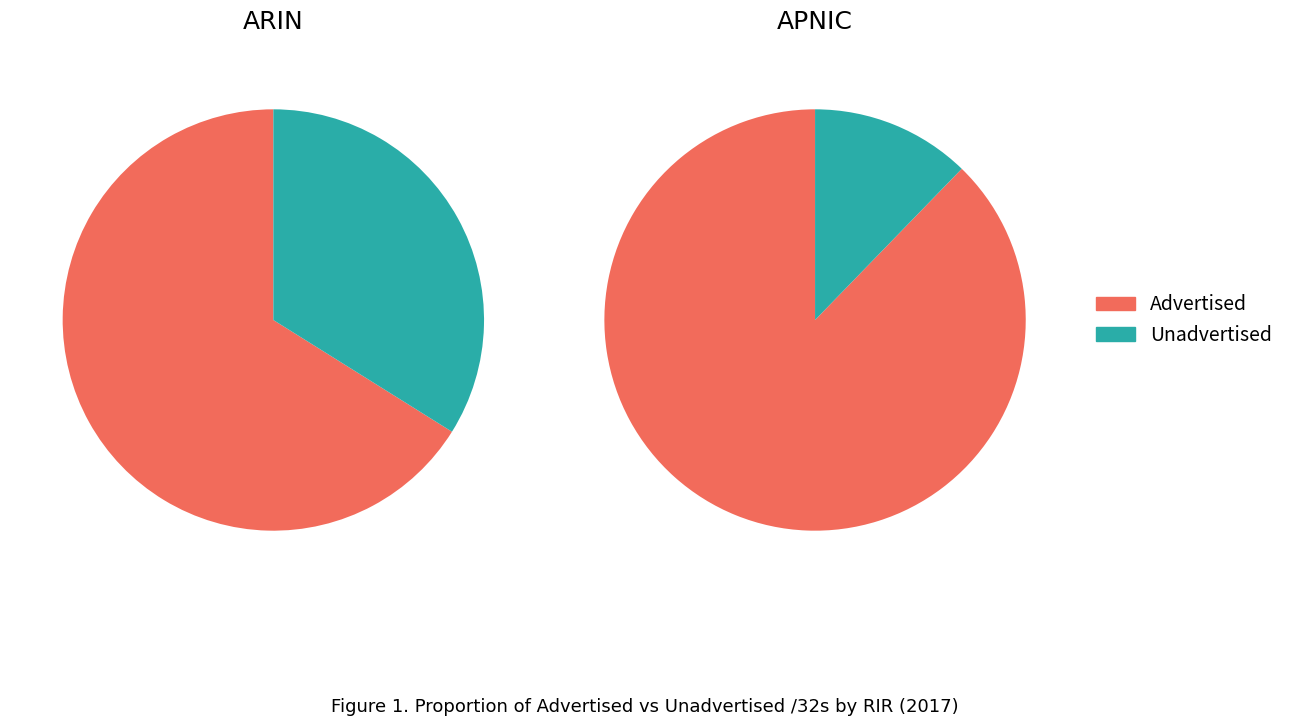

True or false: iana accounts for 0% of the total.

True